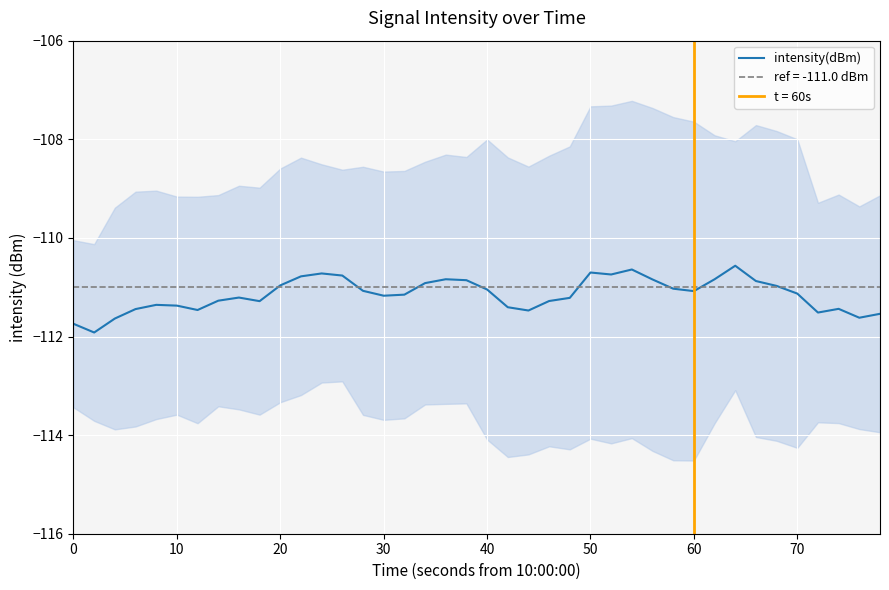

What is the maximum value for intensity(dBm)?

-110.6